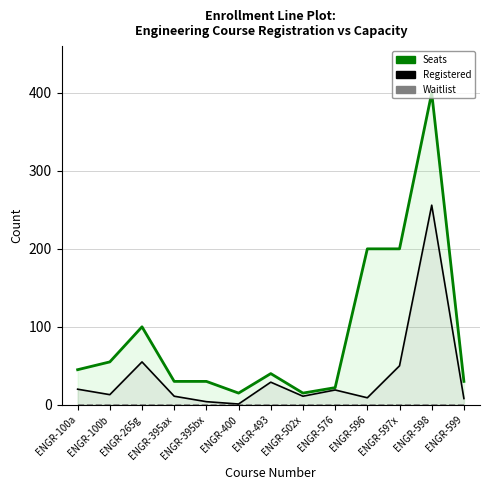

True or false: Waitlist has more than 2 interior local peaks.

False